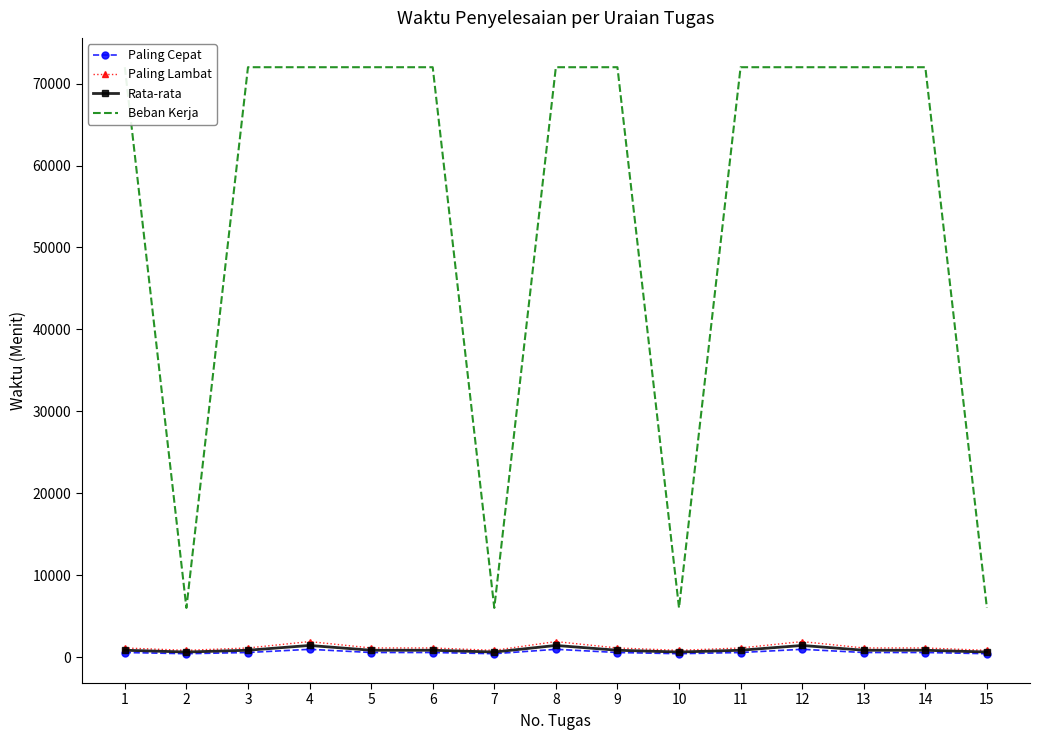

True or false: Paling Cepat has a value of 555.0 at 6.

True